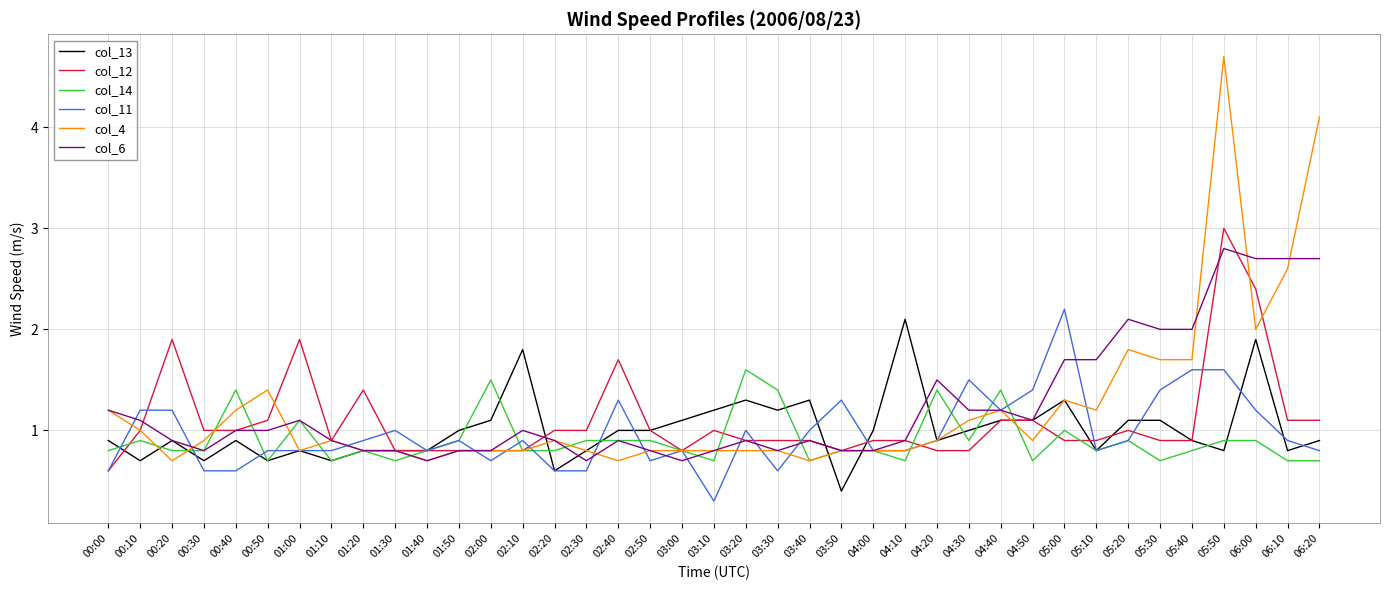

Does the chart have visible grid lines?

Yes